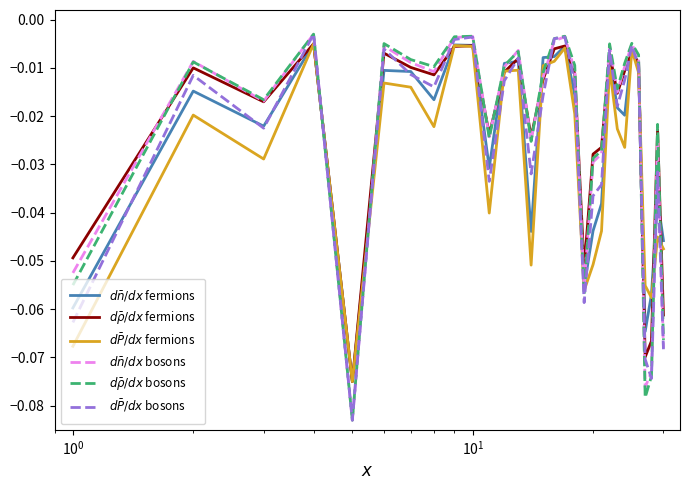

Which series has the widest spread of values?

$d\bar{n}/dx$ bosons